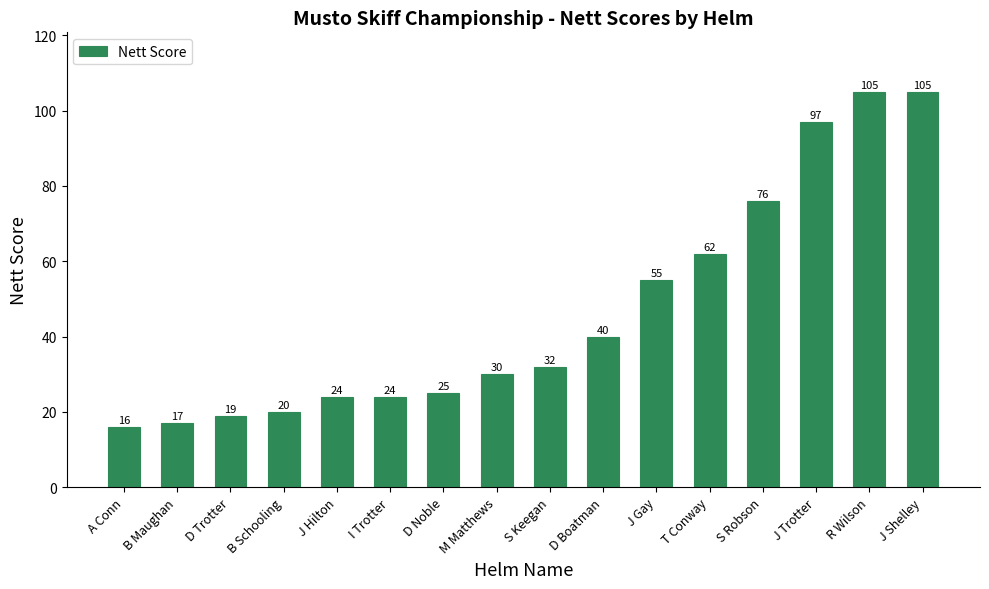

Reading left to right, transcribe all the data shown in this chart.

16	17	19	20	24	24	25	30	32	40	55	62	76	97	105	105